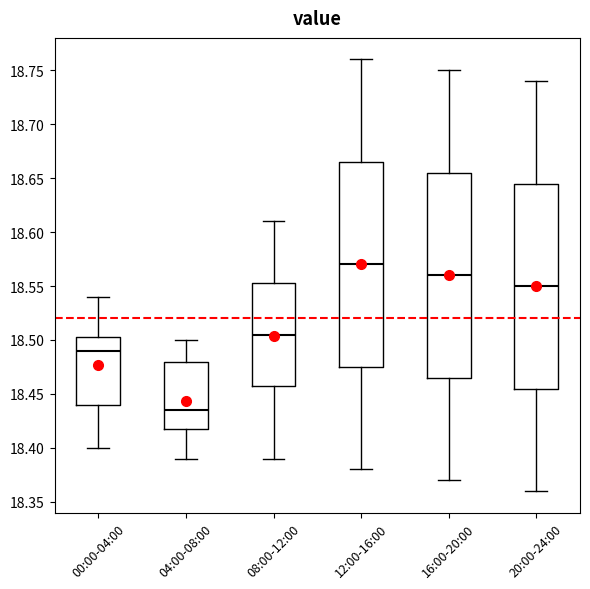

Reading left to right, read every box against the y-axis: the position of its median line, the range the box covers, and the ends of its whiskers. The values are not printed on the chart, so give them approximately, as read against the axis.

00:00-04:00: median 18.490, box 18.440 to 18.505, whiskers 18.400 to 18.540
04:00-08:00: median 18.435, box 18.420 to 18.480, whiskers 18.390 to 18.500
08:00-12:00: median 18.505, box 18.460 to 18.555, whiskers 18.390 to 18.610
12:00-16:00: median 18.570, box 18.475 to 18.665, whiskers 18.380 to 18.760
16:00-20:00: median 18.560, box 18.465 to 18.655, whiskers 18.370 to 18.750
20:00-24:00: median 18.550, box 18.455 to 18.645, whiskers 18.360 to 18.740